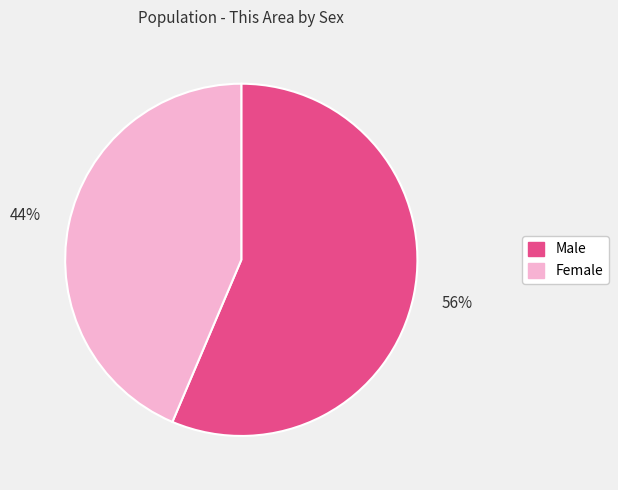

Does Female represent more than half of the total?

No